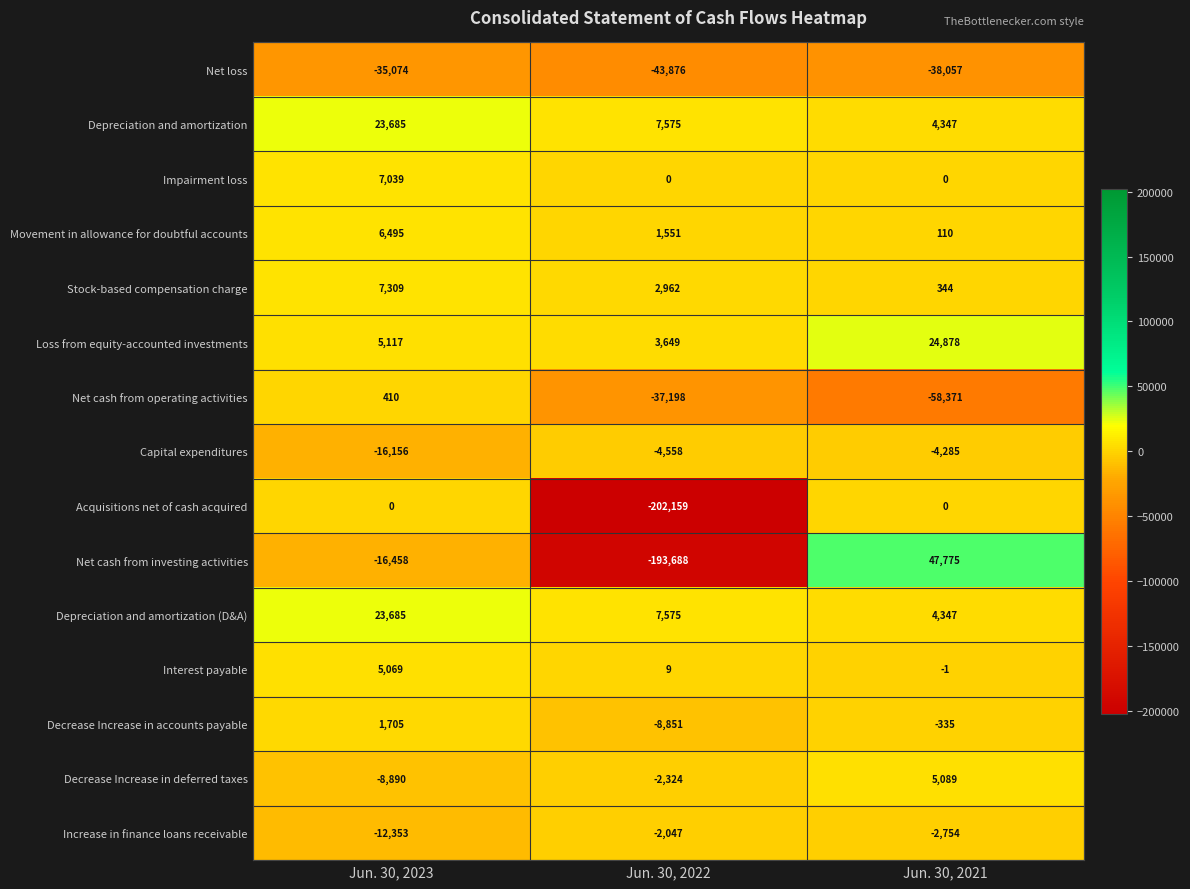

What is the difference between the Depreciation and amortization values at Jun. 30, 2021 and Jun. 30, 2023?

19338